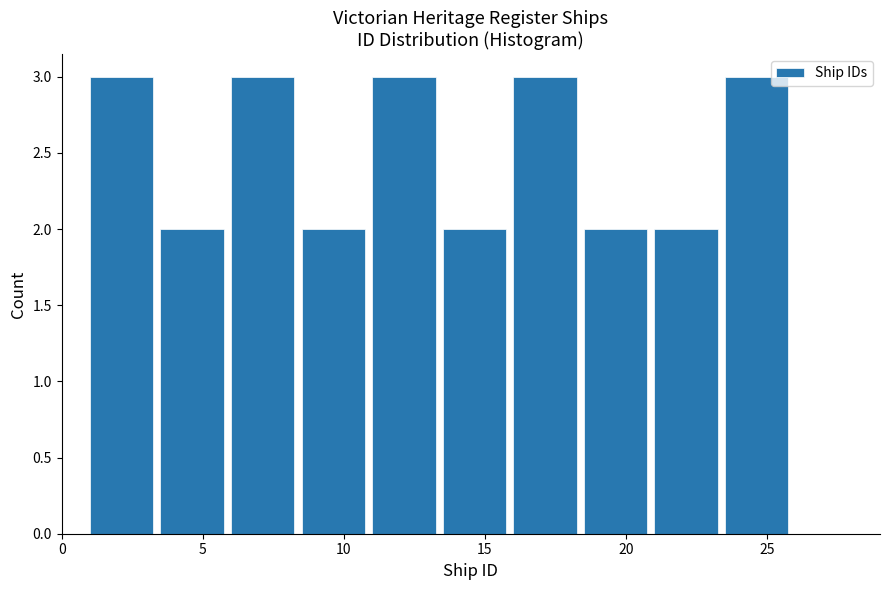

Reading left to right, list every bar in this chart as the range it spans on the x-axis followed by its height. The values are not printed on the chart, so give them approximately, as read against the axis.

1.0 to 3.5: 3
3.5 to 6.0: 2
6.0 to 8.5: 3
8.5 to 11.0: 2
11.0 to 13.5: 3
13.5 to 16.0: 2
16.0 to 18.5: 3
18.5 to 21.0: 2
21.0 to 23.5: 2
23.5 to 26.0: 3